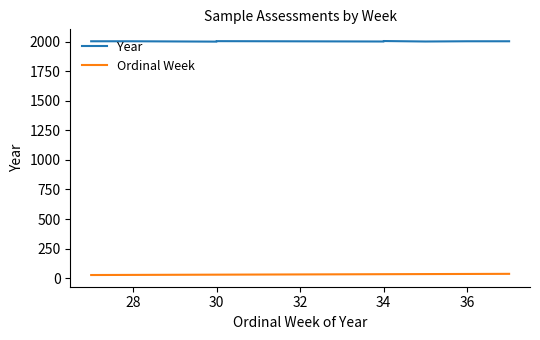

What is the value of the Year point at the 6th from the left?

2001